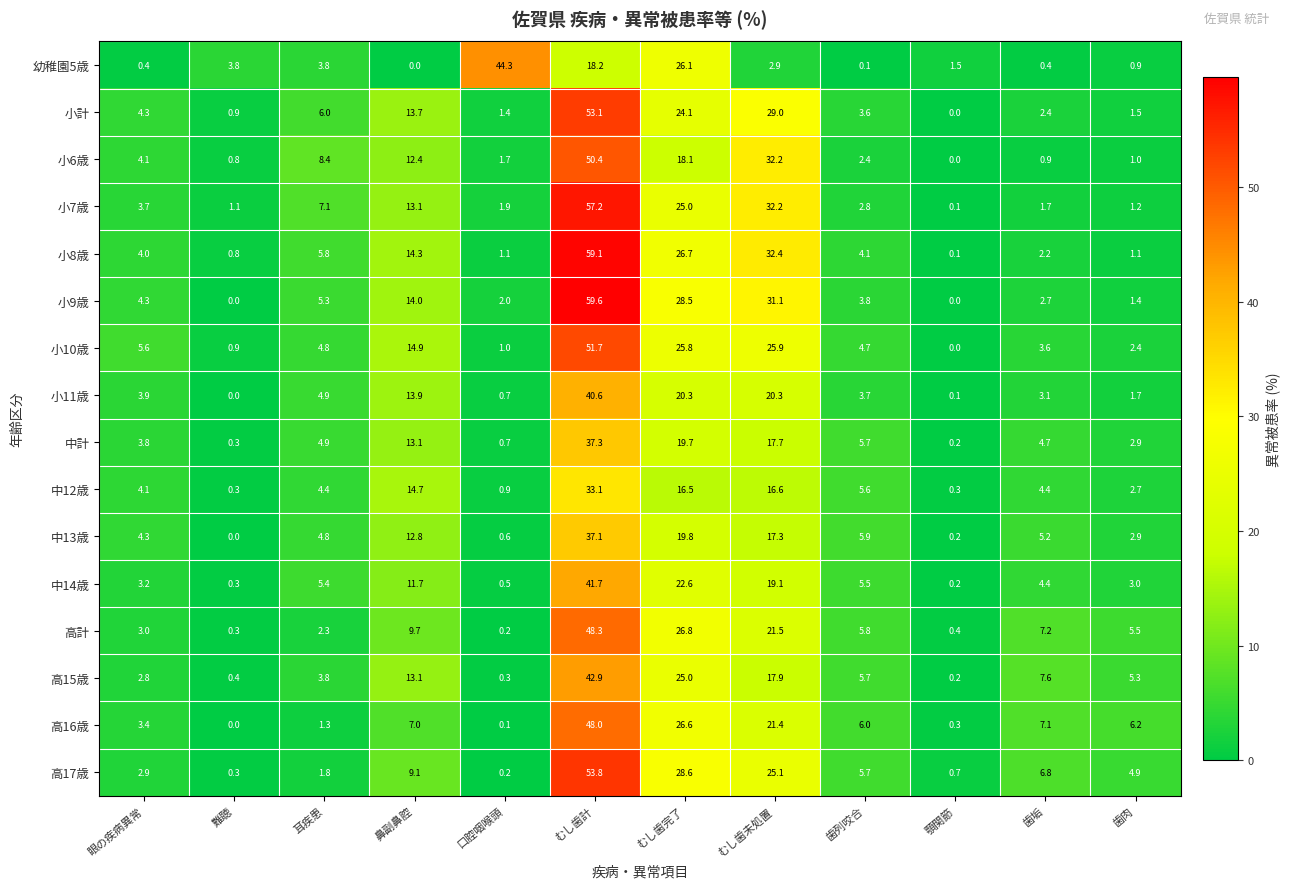

The 小10歳 series shows 14.9 at 鼻副鼻腔. True or false?

True